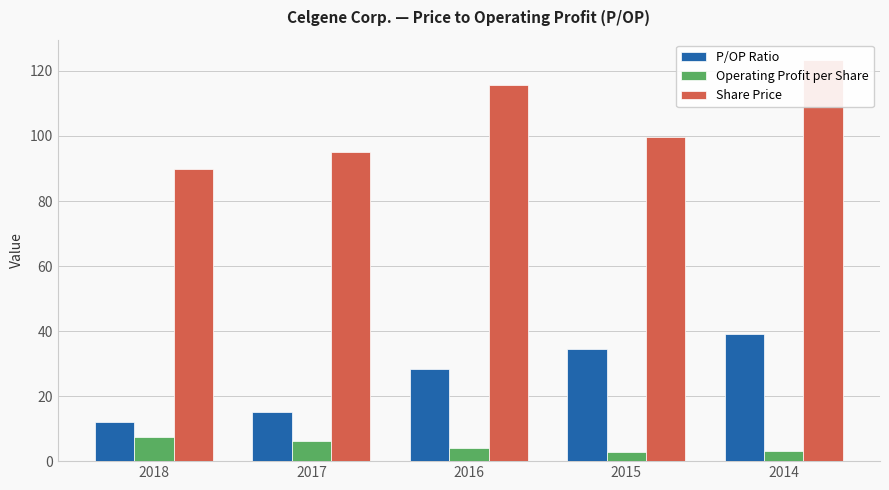

Reading right to left, transcribe all the data shown in this chart.

P/OP Ratio: 2014=39.2	2015=34.5	2016=28.4	2017=15.2	2018=12.1
Operating Profit per Share: 2014=3.1	2015=2.9	2016=4.1	2017=6.3	2018=7.4
Share Price: 2014=123.4	2015=99.6	2016=115.6	2017=95.2	2018=89.7